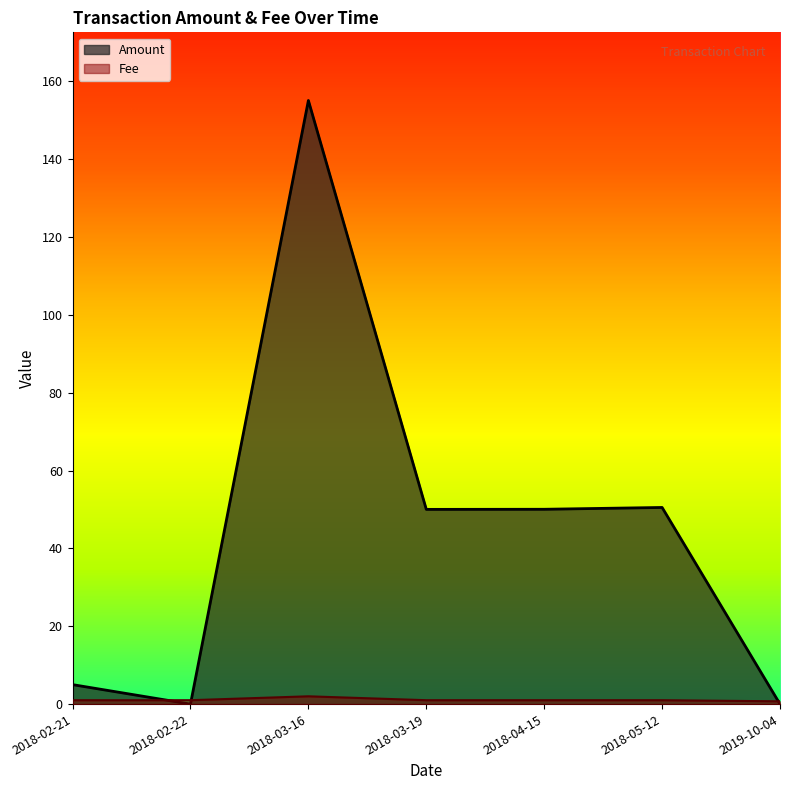

Between 2018-02-21 and 2018-04-15, which series saw the biggest shift?

Amount